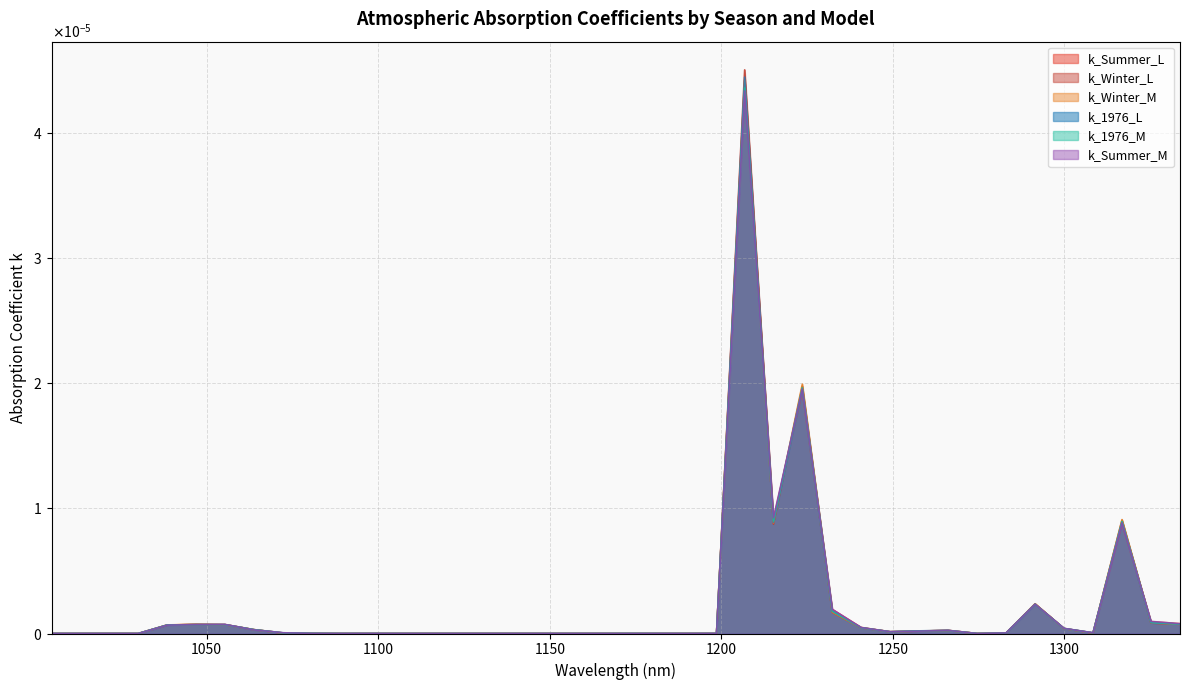

Count the number of categories in the chart.

40